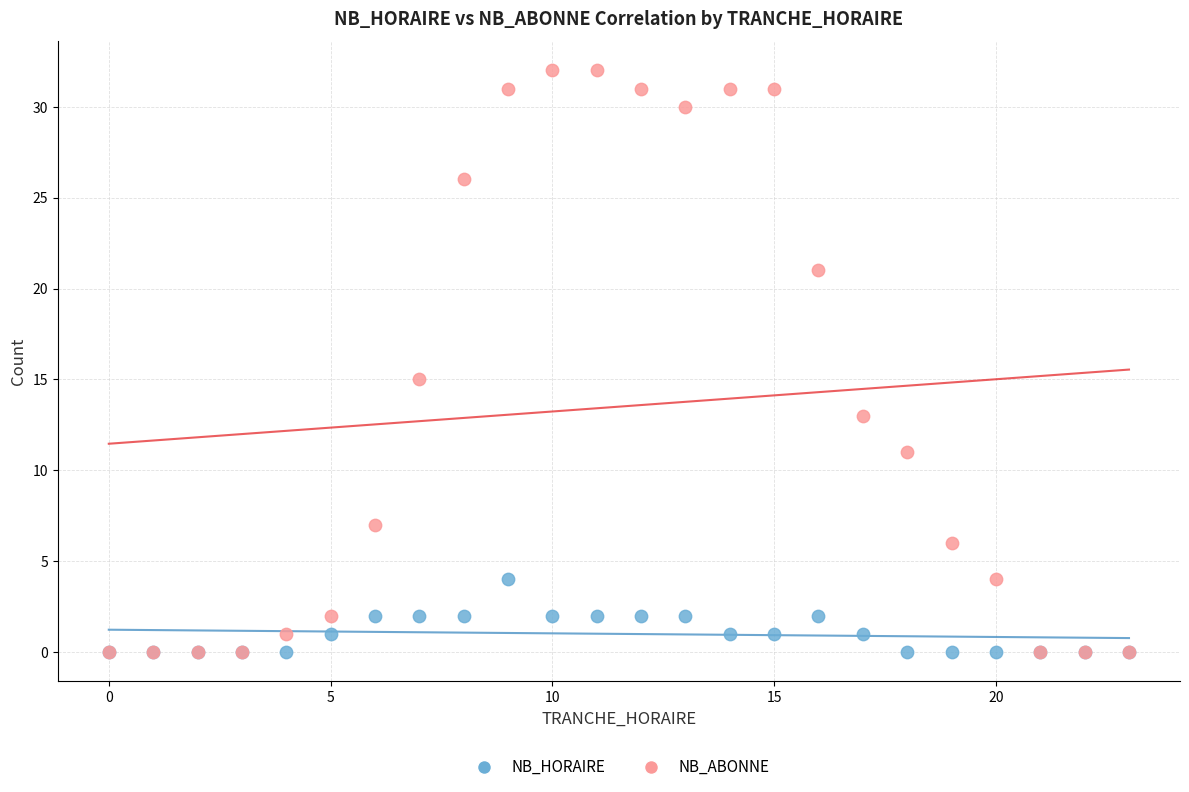

What are all the series names shown in the legend?

NB_HORAIRE, NB_ABONNE